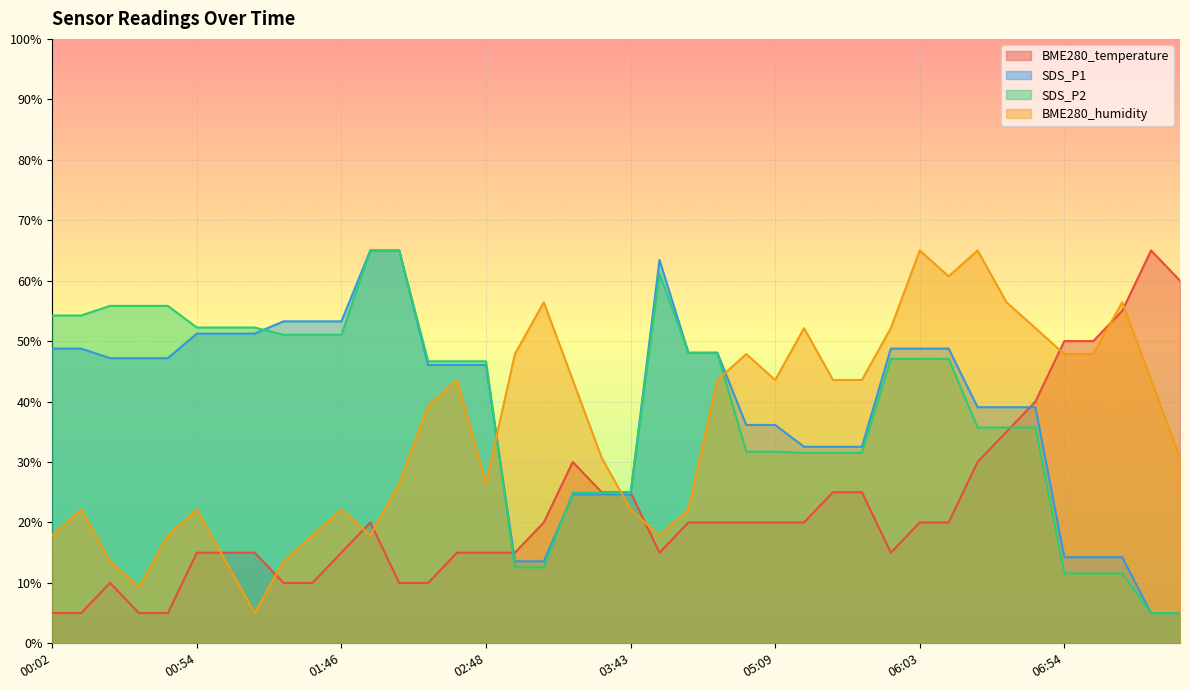

What is the difference between the BME280_temperature values at 04:47 and 03:21?

10.0